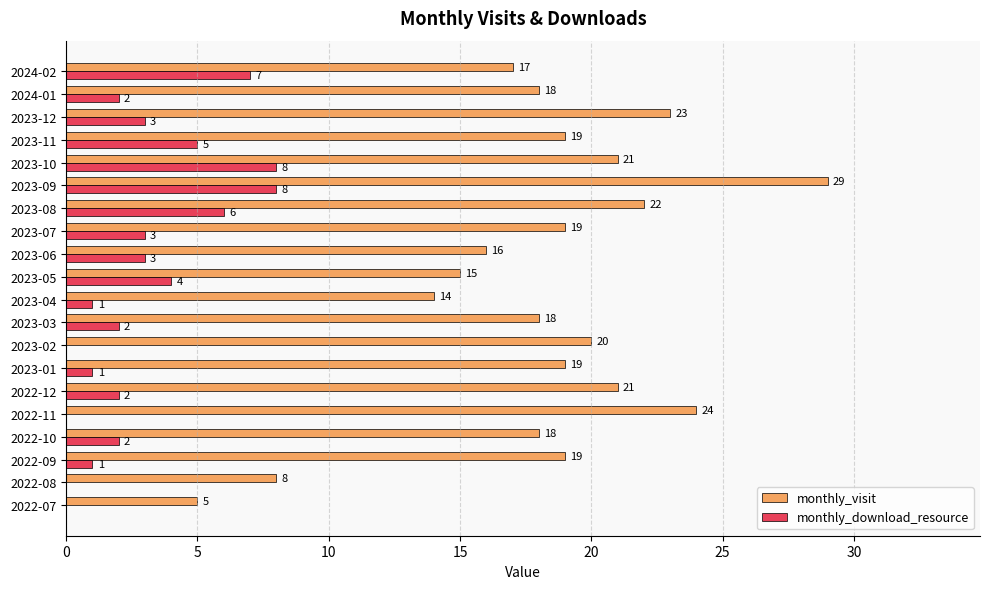

The value of monthly_visit at 2024-01 is 32. True or false?

False